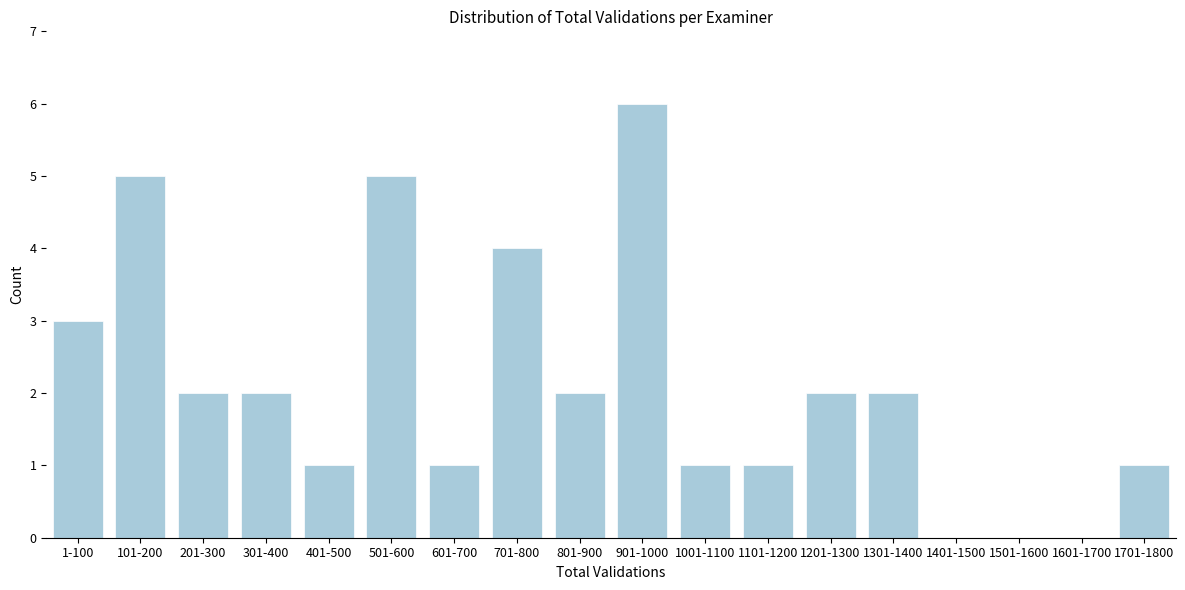

Reading right to left, what are all the values shown in this chart?

1701-1800=1	1601-1700=0	1501-1600=0	1401-1500=0	1301-1400=2	1201-1300=2	1101-1200=1	1001-1100=1	901-1000=6	801-900=2	701-800=4	601-700=1	501-600=5	401-500=1	301-400=2	201-300=2	101-200=5	1-100=3